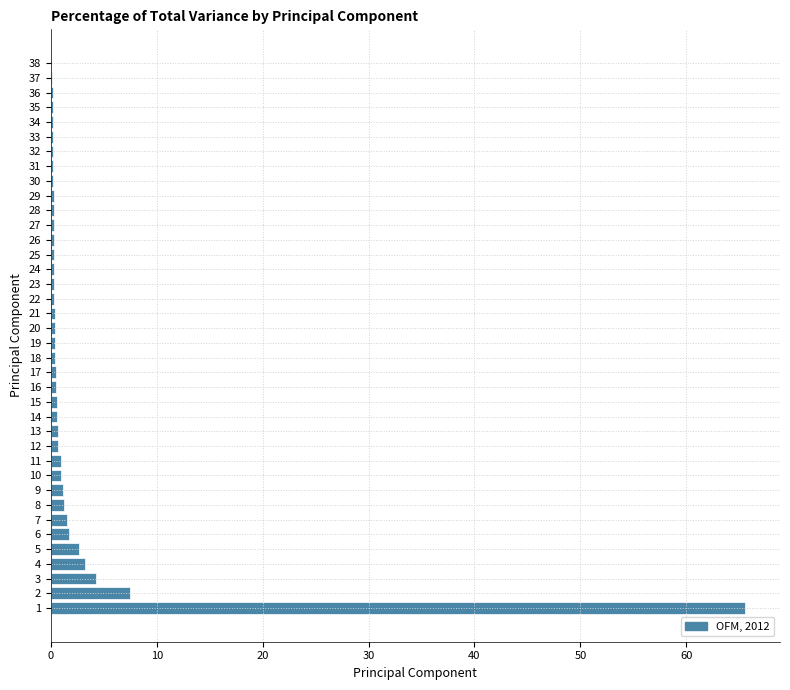

What is the sum of all values?

100.0